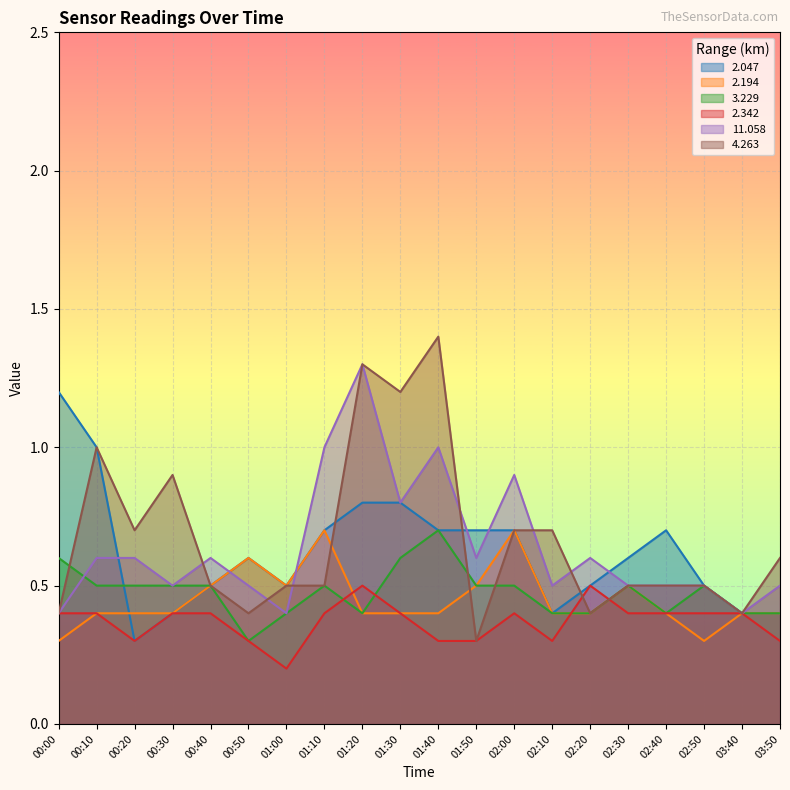

True or false: 11.058 has a value of 0.5 at 03:50.

True